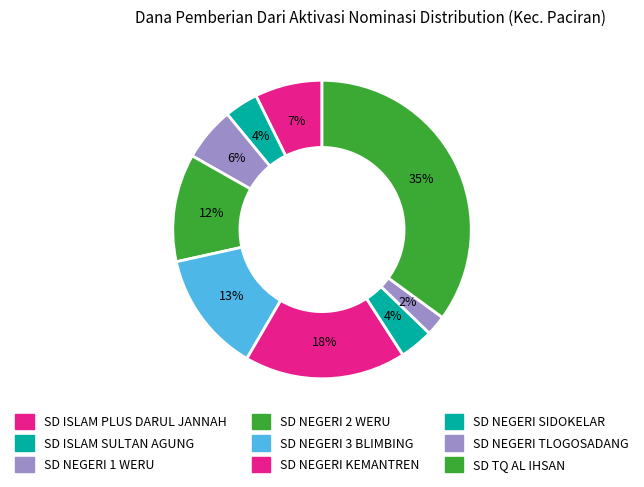

Count the number of slices in the pie.

9